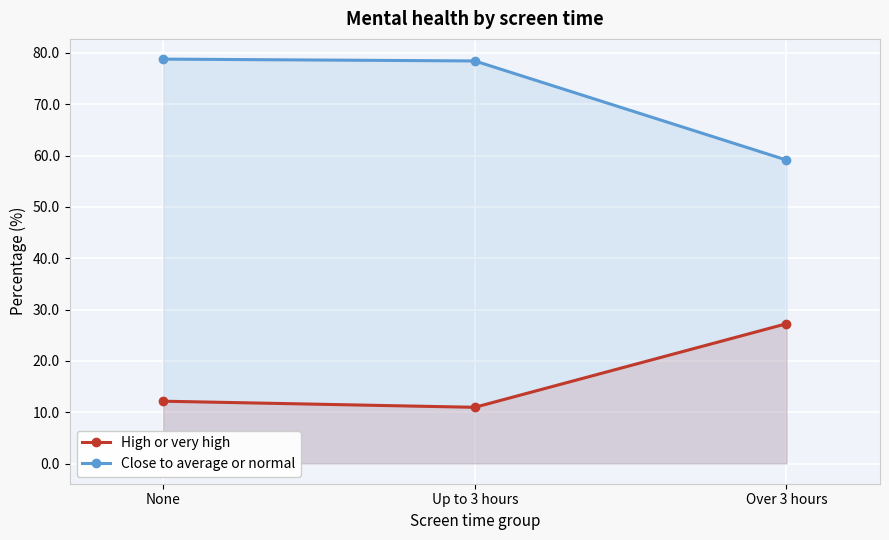

Which series changed the most between Up to 3 hours and Over 3 hours?

Close to average or normal